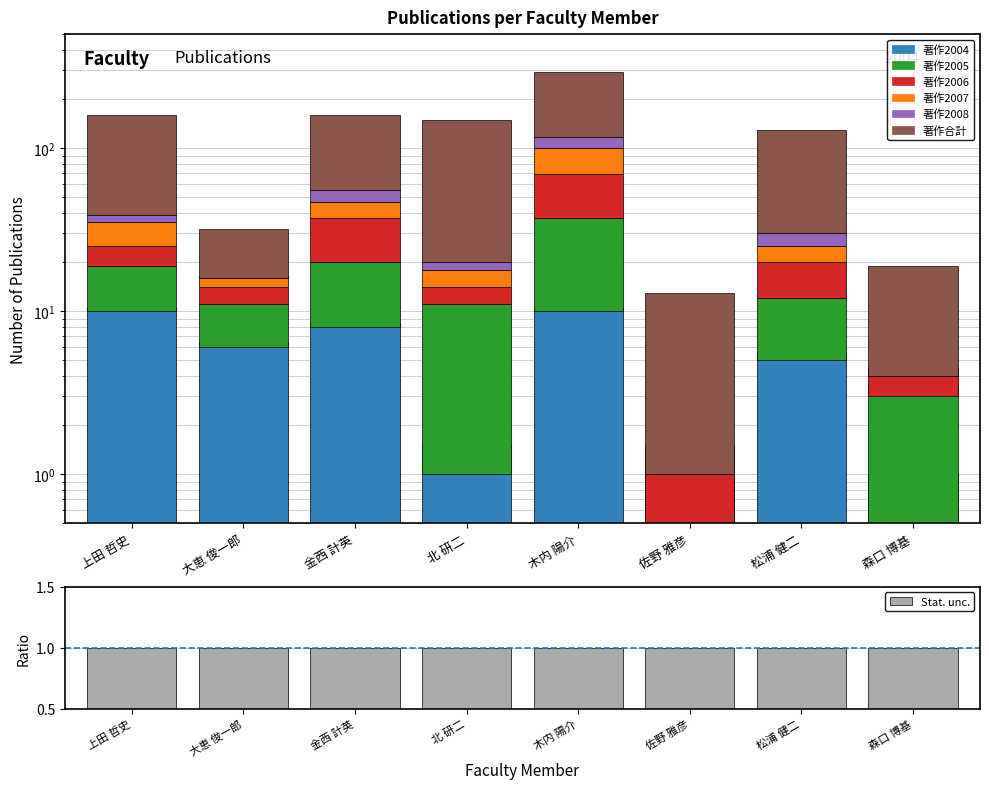

Is it true that 著作合計 equals 12.0 at 佐野 雅彦?

True